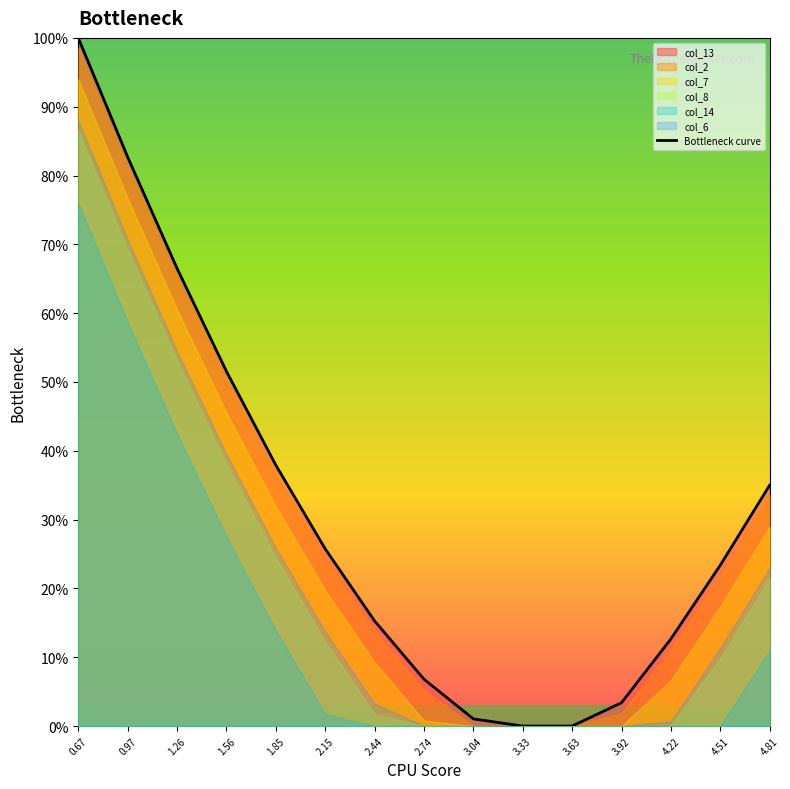

Between 3.04 and 2.74, which is larger?

2.74